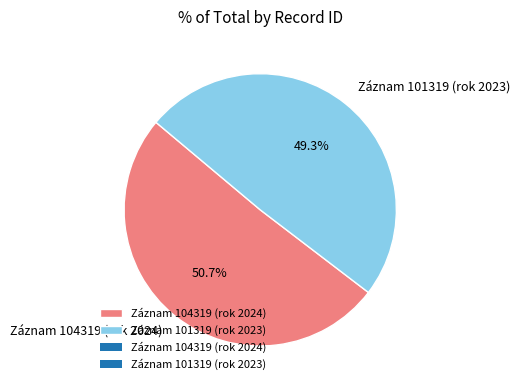

Which category has the smallest portion of the pie?

Záznam 101319 (rok 2023)